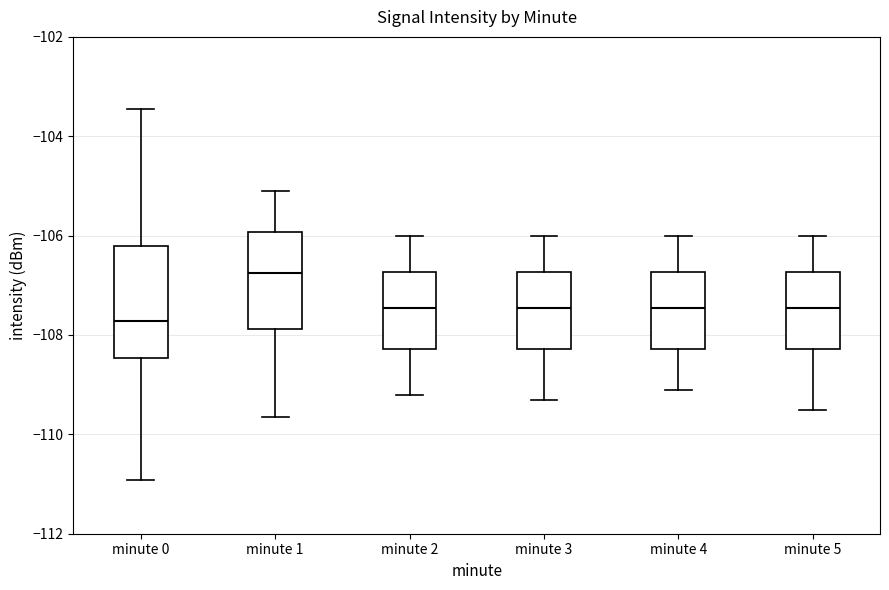

Which box is the tallest, from its lower edge to its upper edge?

minute 0